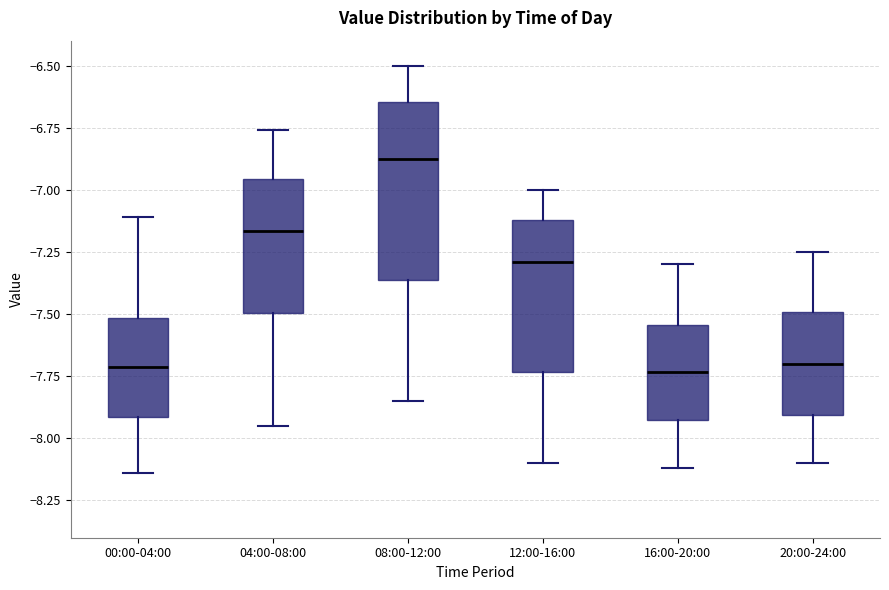

Reading left to right, read every box against the y-axis: the position of its median line, the range the box covers, and the ends of its whiskers. The values are not printed on the chart, so give them approximately, as read against the axis.

00:00-04:00: median -7.70, box -7.90 to -7.50, whiskers -8.15 to -7.10
04:00-08:00: median -7.15, box -7.50 to -6.95, whiskers -7.95 to -6.75
08:00-12:00: median -6.85, box -7.35 to -6.65, whiskers -7.85 to -6.50
12:00-16:00: median -7.30, box -7.75 to -7.10, whiskers -8.10 to -7.00
16:00-20:00: median -7.75, box -7.95 to -7.55, whiskers -8.10 to -7.30
20:00-24:00: median -7.70, box -7.90 to -7.50, whiskers -8.10 to -7.25